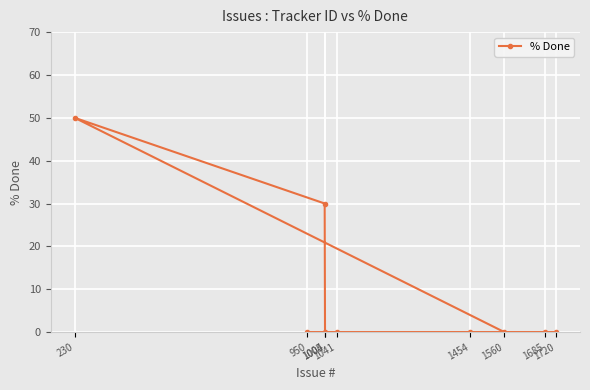

What is the sum of all values?

80